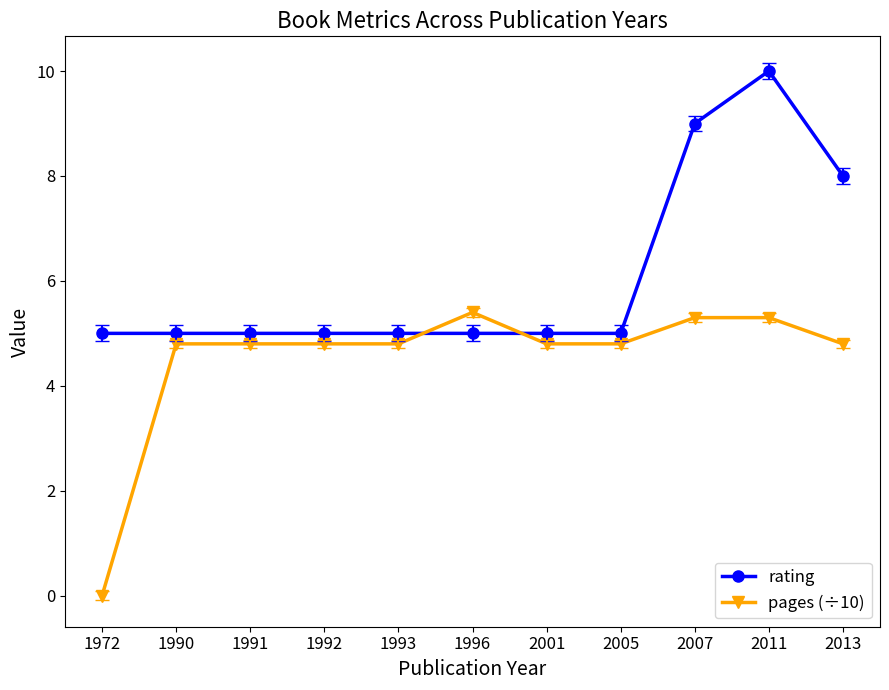

Which series changed the most between 1991 and 2013?

rating